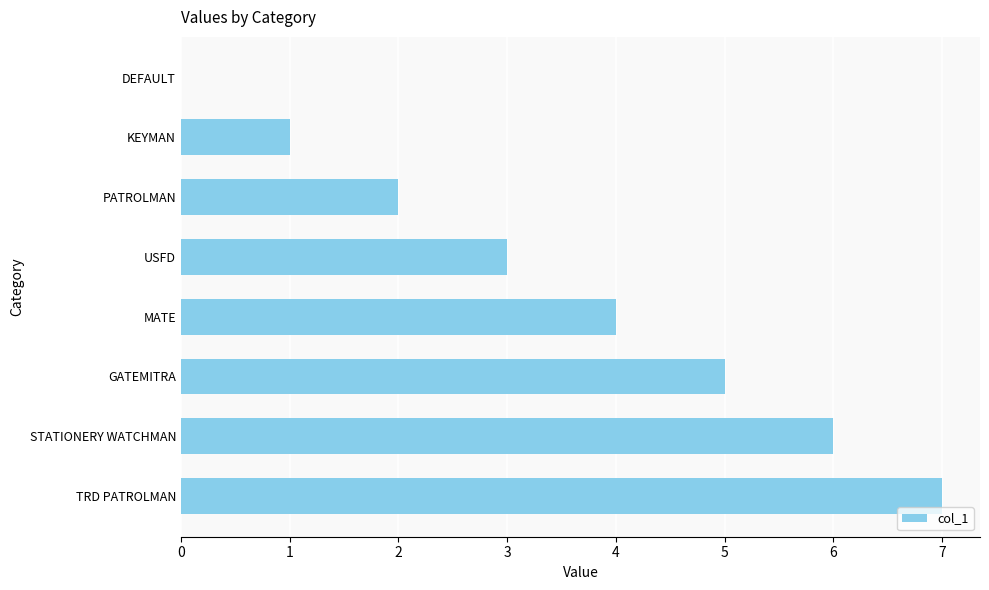

What is the greatest value displayed?

7